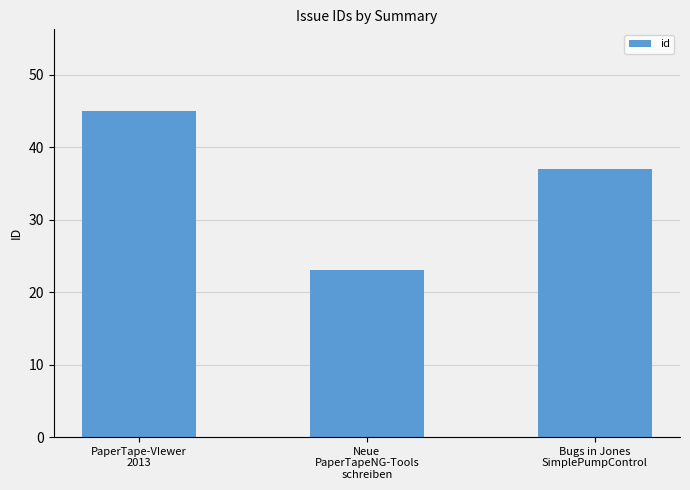

What is the average value?

35